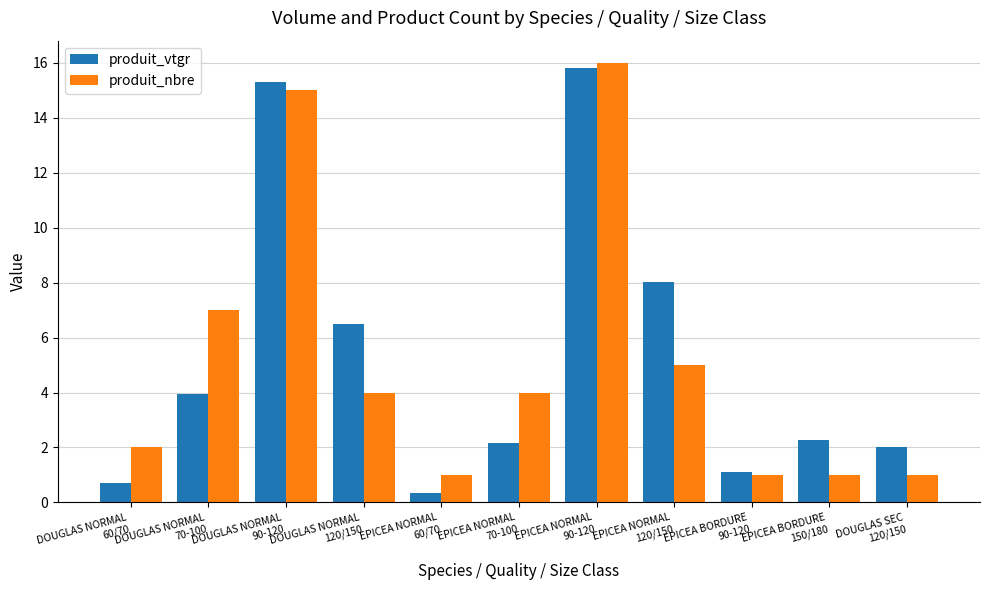

How many values in the produit_nbre series are below 4?

5